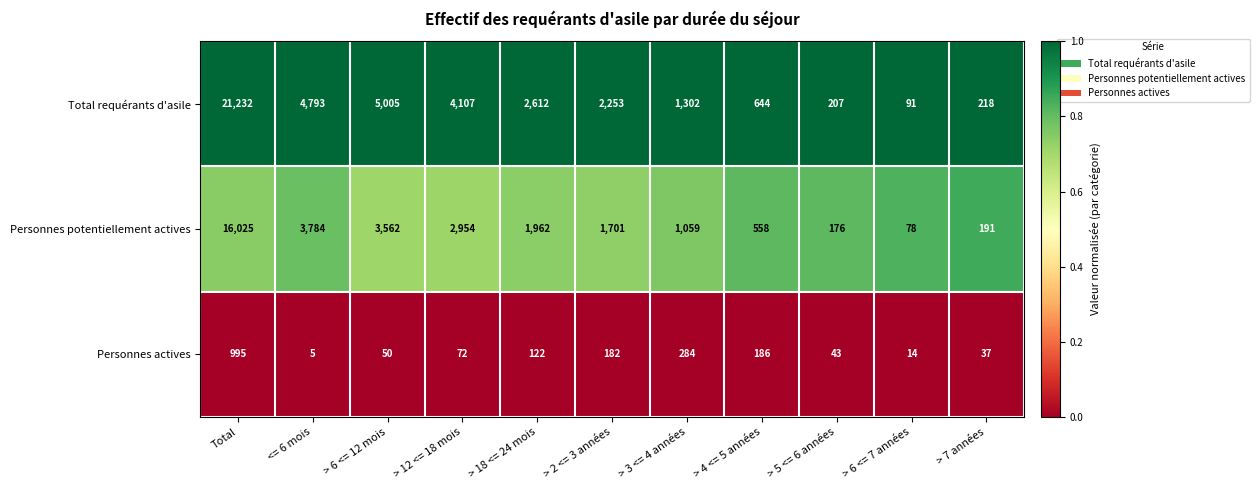

What is the sum of all Total requérants d'asile values?

42464